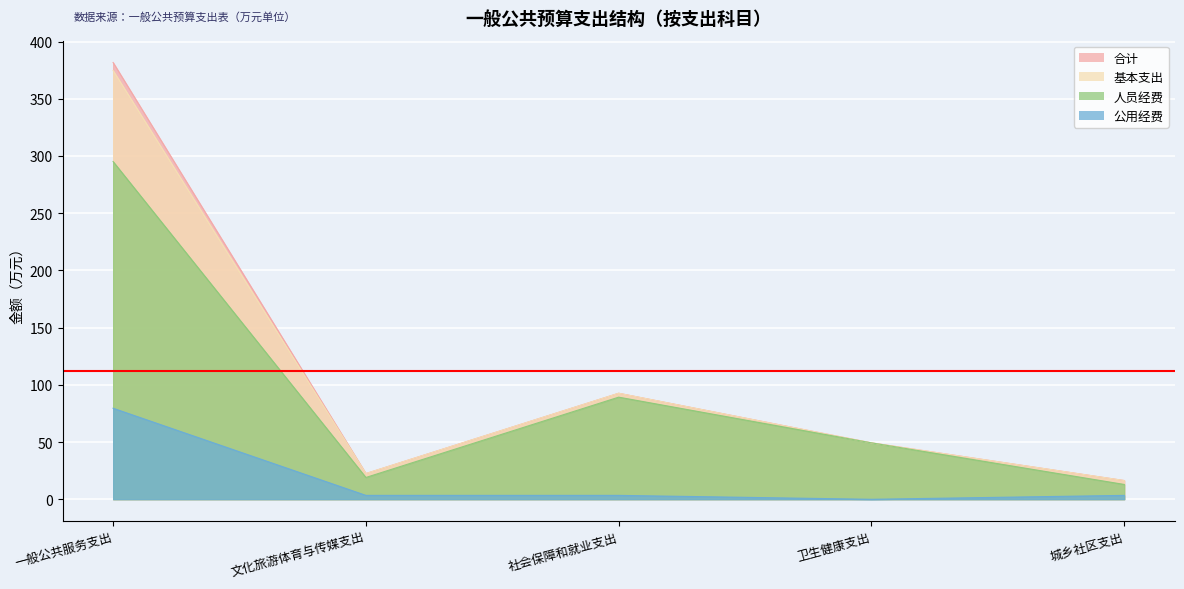

What position from the left is 文化旅游体育与传媒支出?

2